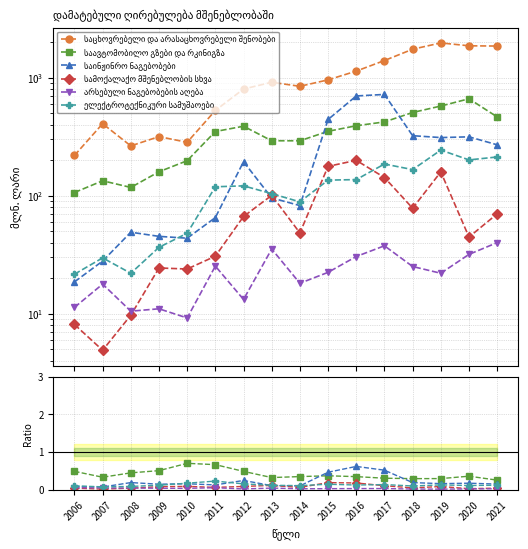

True or false: არსებული ნაგებობების აღება has more than 2 interior local peaks.

True